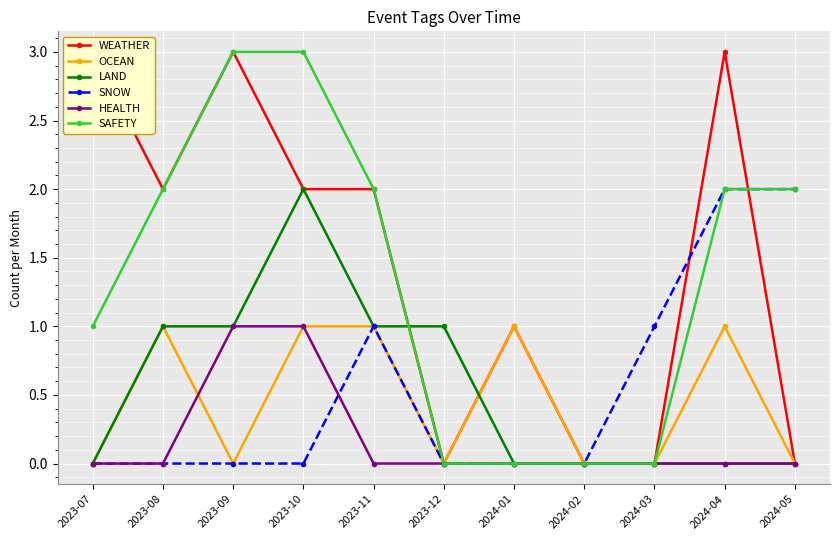

Reading right to left, list all the values displayed in this chart.

WEATHER: 2024-05=0	2024-04=3	2024-03=0	2024-02=0	2024-01=1	2023-12=0	2023-11=2	2023-10=2	2023-09=3	2023-08=2	2023-07=3
OCEAN: 2024-05=0	2024-04=1	2024-03=0	2024-02=0	2024-01=1	2023-12=0	2023-11=1	2023-10=1	2023-09=0	2023-08=1	2023-07=0
LAND: 2024-05=0	2024-04=0	2024-03=0	2024-02=0	2024-01=0	2023-12=1	2023-11=1	2023-10=2	2023-09=1	2023-08=1	2023-07=0
SNOW: 2024-05=2	2024-04=2	2024-03=1	2024-02=0	2024-01=0	2023-12=0	2023-11=1	2023-10=0	2023-09=0	2023-08=0	2023-07=0
HEALTH: 2024-05=0	2024-04=0	2024-03=0	2024-02=0	2024-01=0	2023-12=0	2023-11=0	2023-10=1	2023-09=1	2023-08=0	2023-07=0
SAFETY: 2024-05=2	2024-04=2	2024-03=0	2024-02=0	2024-01=0	2023-12=0	2023-11=2	2023-10=3	2023-09=3	2023-08=2	2023-07=1